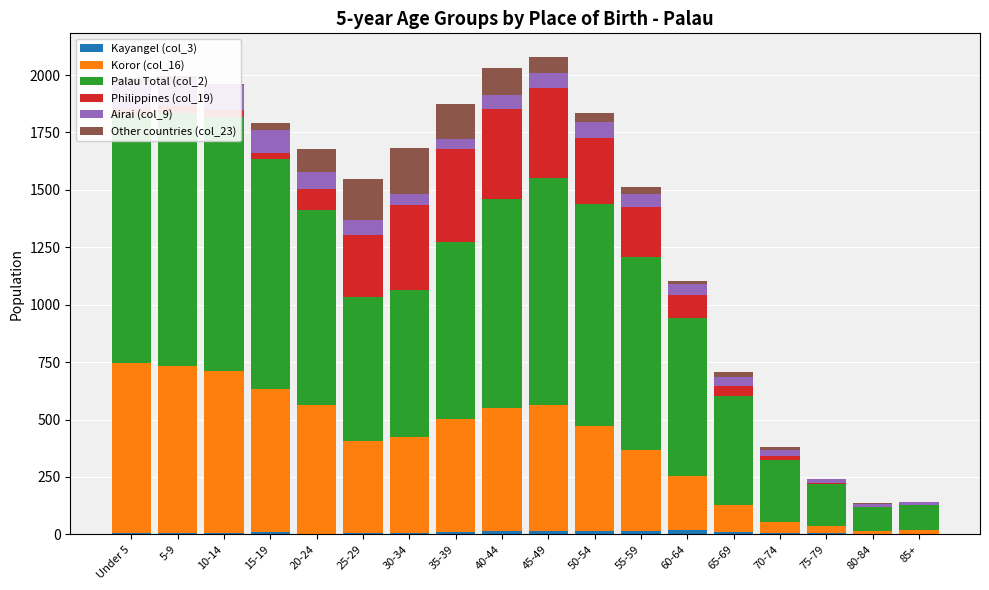

What is the label of the 2nd bar from the left?

5-9